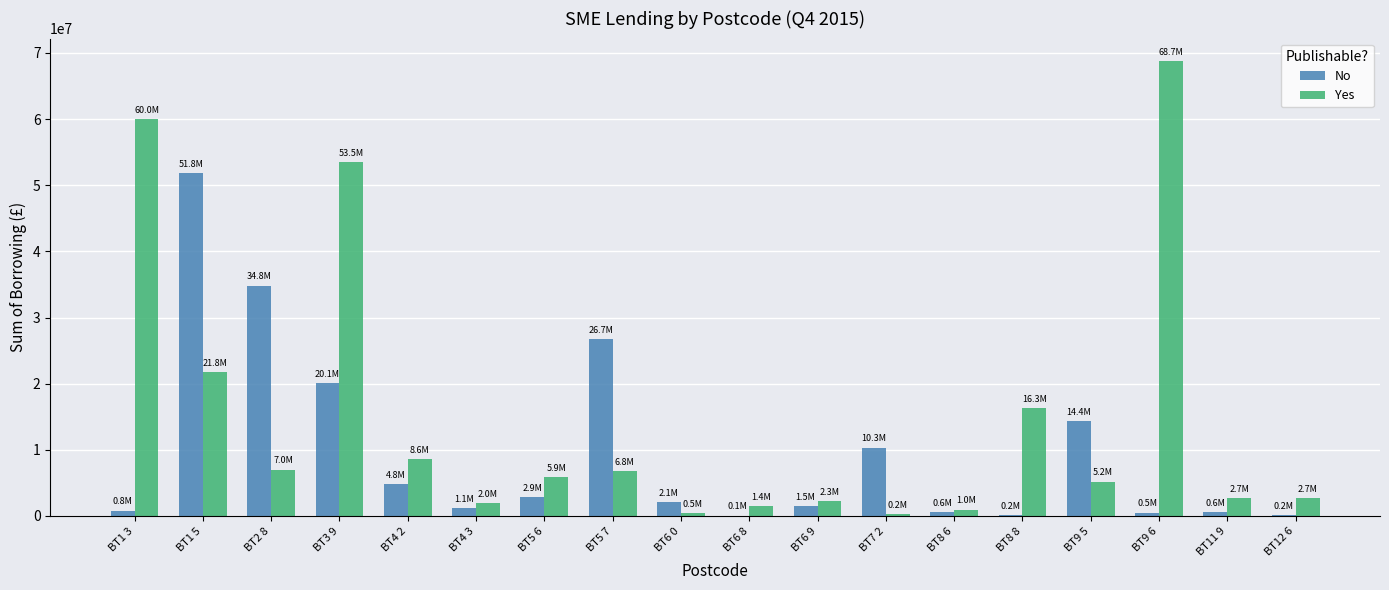

At which category does the chart reach its peak across all series?

BT9 6